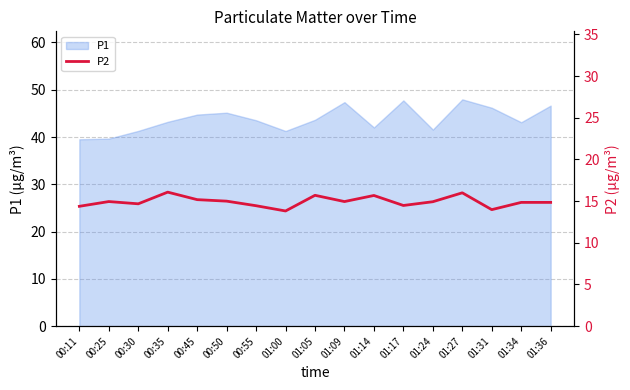

What is the minimum value for P1?

39.5